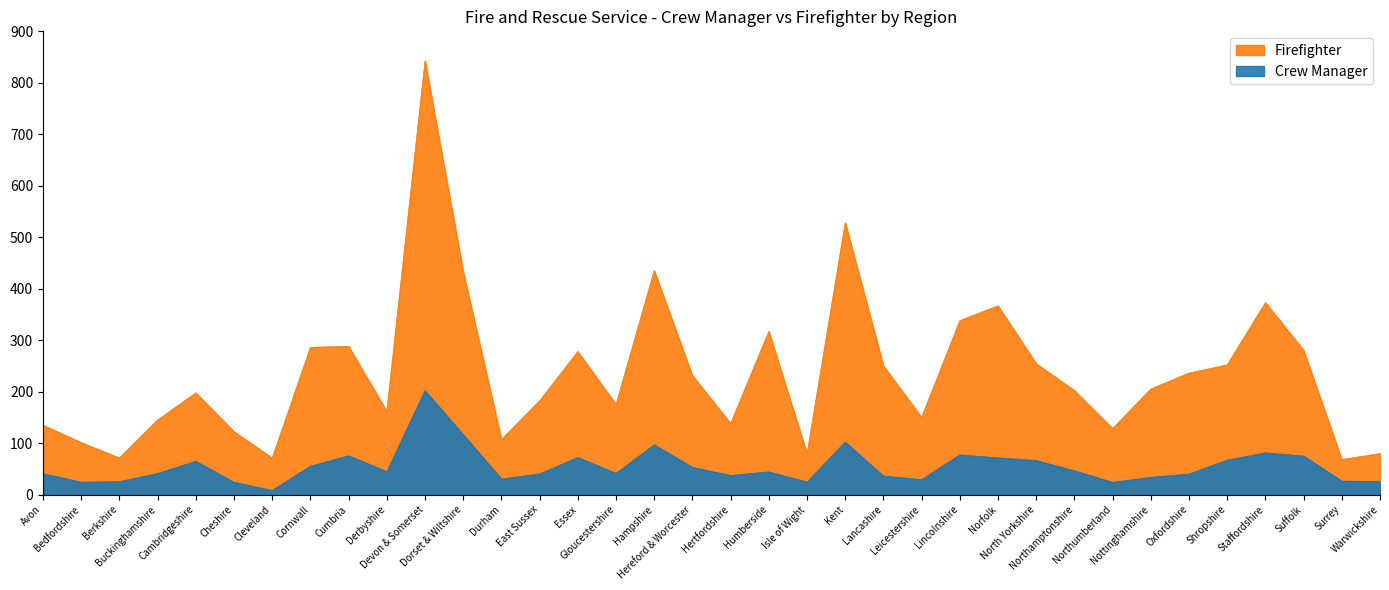

True or false: Crew Manager and Firefighter cross at least once.

False